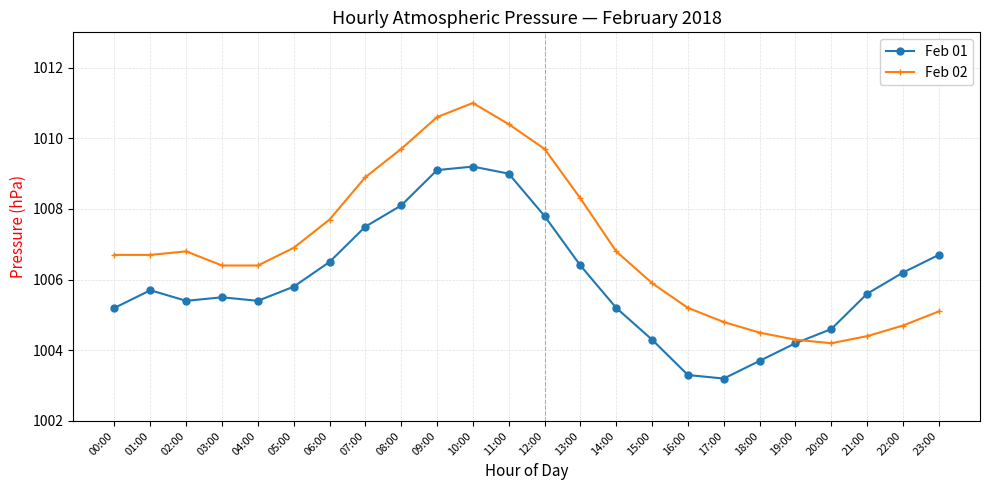

What are all the series names shown in the legend?

Feb 01, Feb 02